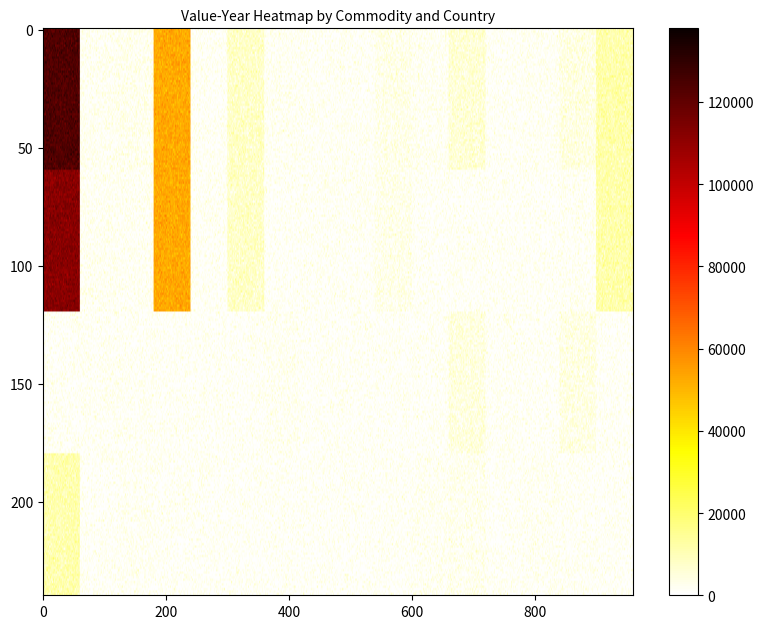

What is the difference between the maximum and minimum values in the 4 series?

123114